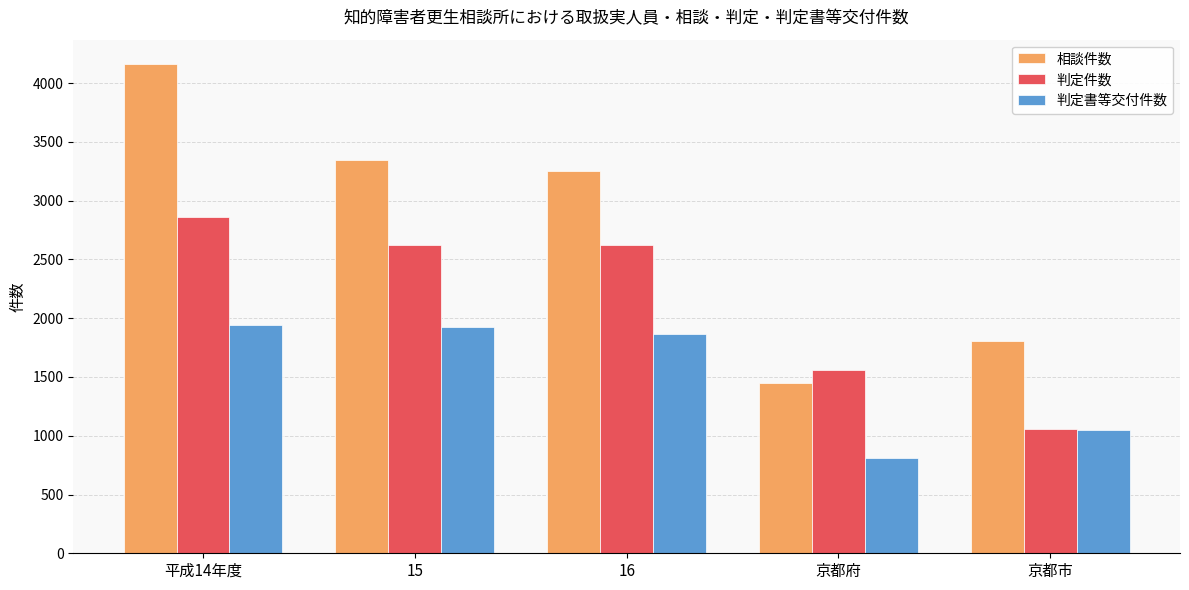

The value of 判定件数 at 平成14年度 is 2860. True or false?

True